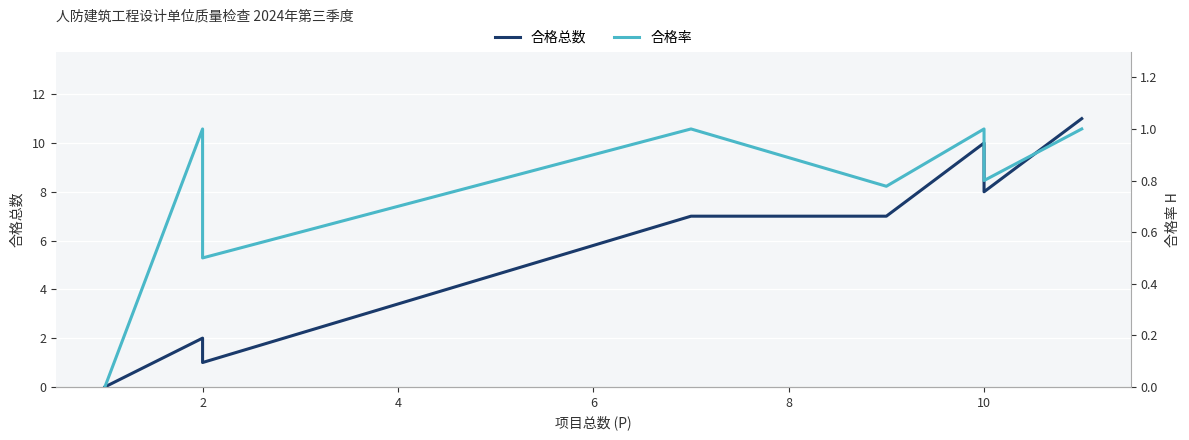

The 合格率 series shows 0.2 at 2. True or false?

False